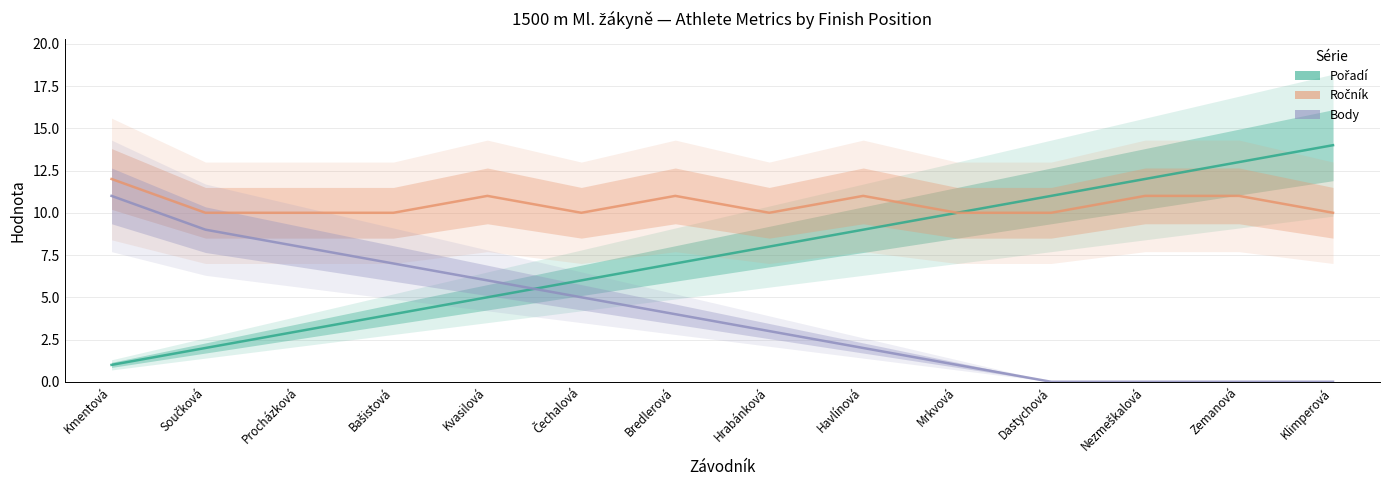

Which series has the widest spread of values?

Pořadí